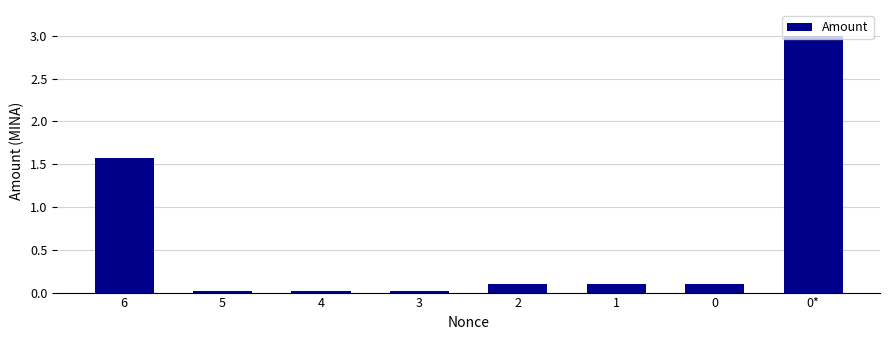

The chart shows a value of 0.0 at 1. True or false?

False